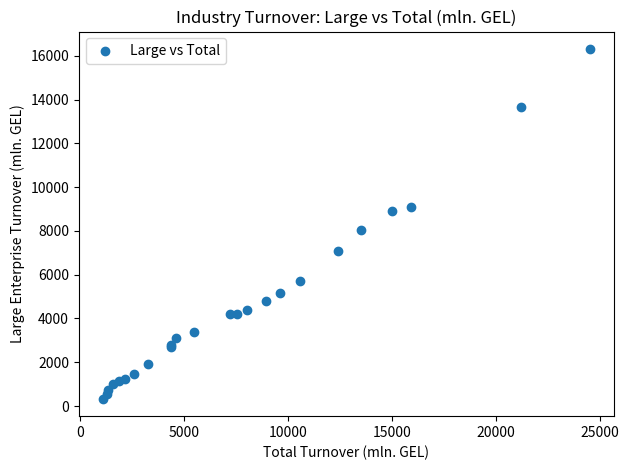

What Y value in the scatter plot is closest to 8322?

8033.0